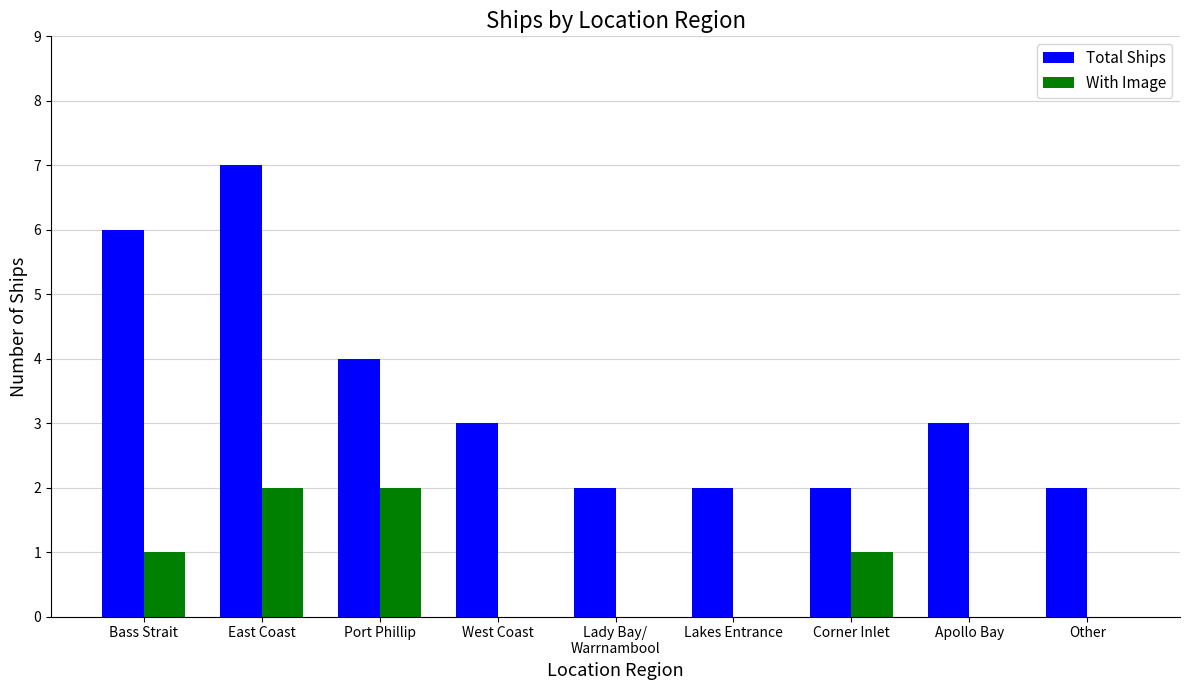

Count the number of categories in the chart.

9